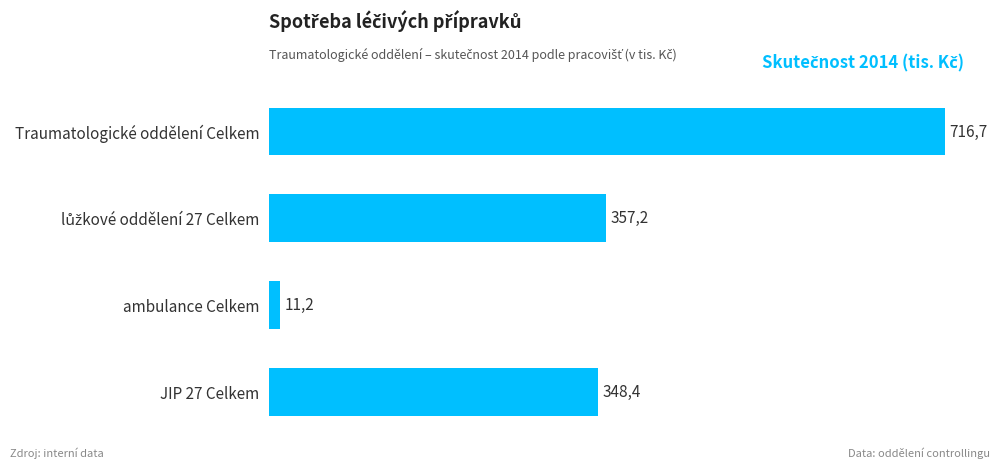

How many bars are there in total?

4